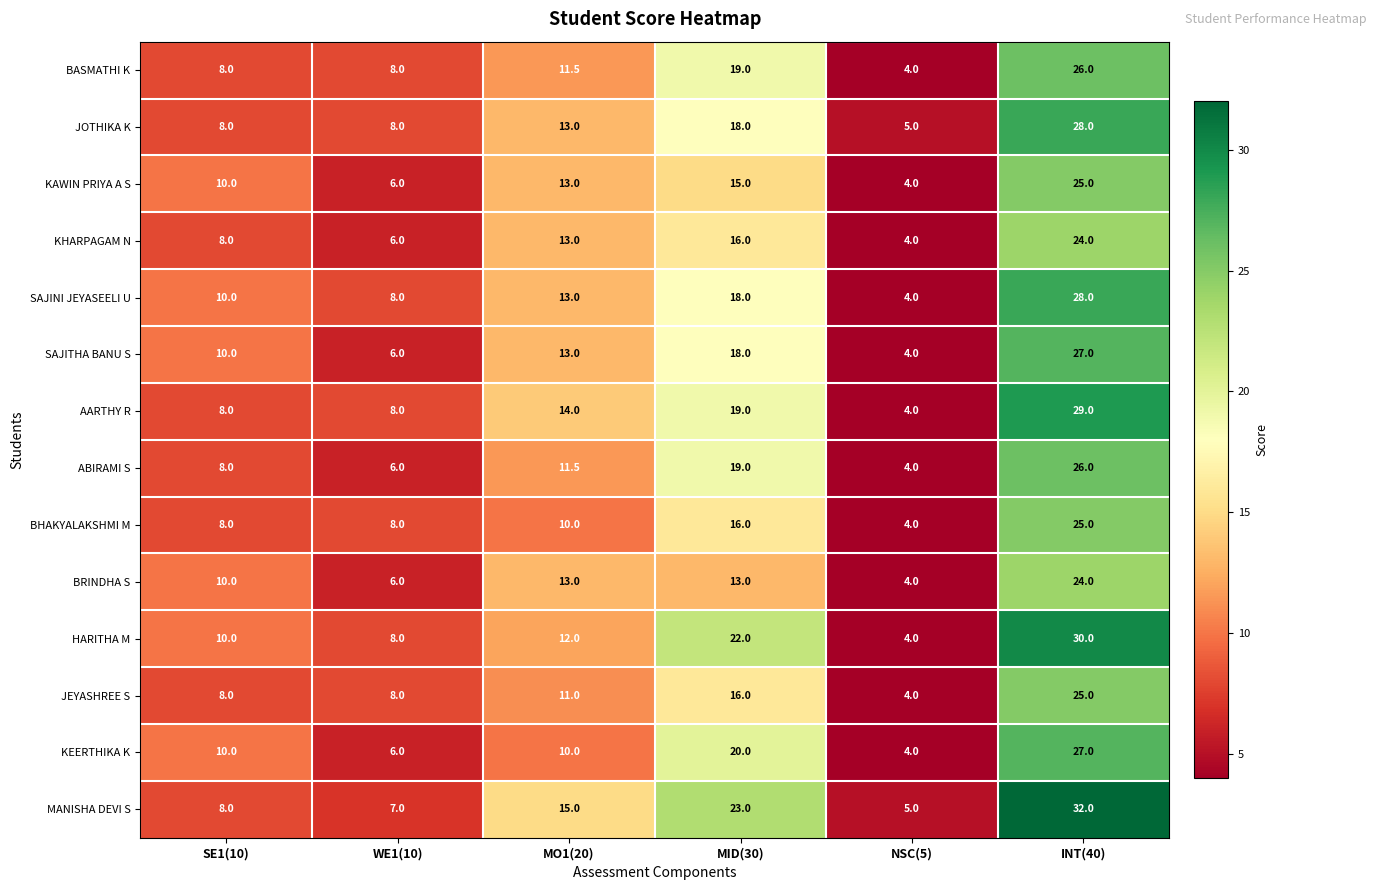

What is the maximum value shown in the chart?

32.0